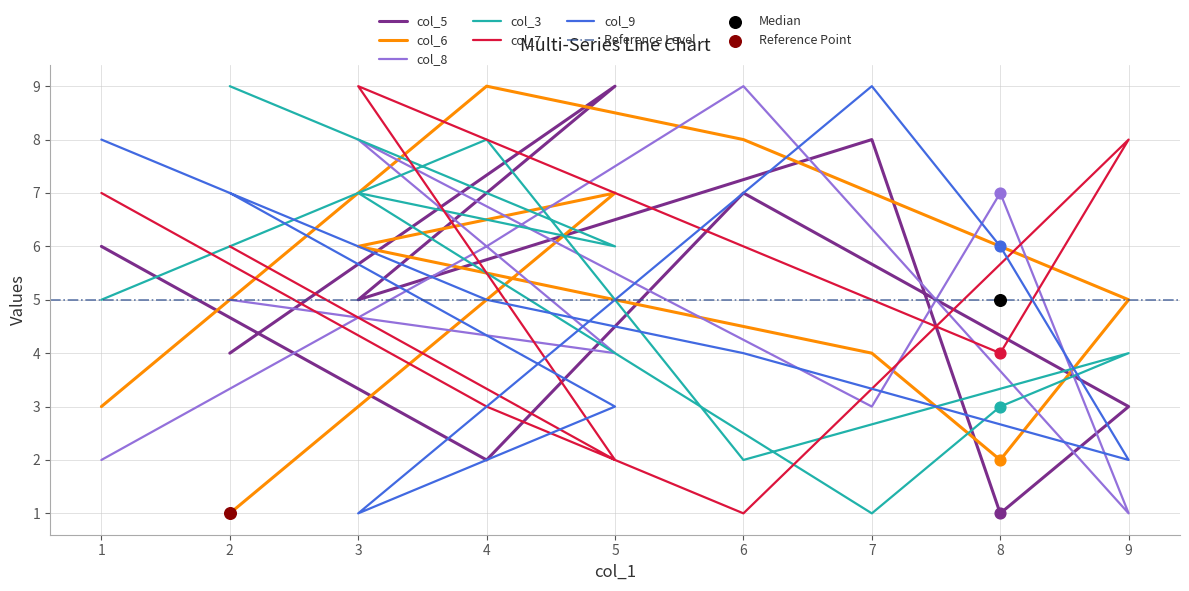

What are all the series names shown in the legend?

col_5, col_6, col_8, col_3, col_7, col_9